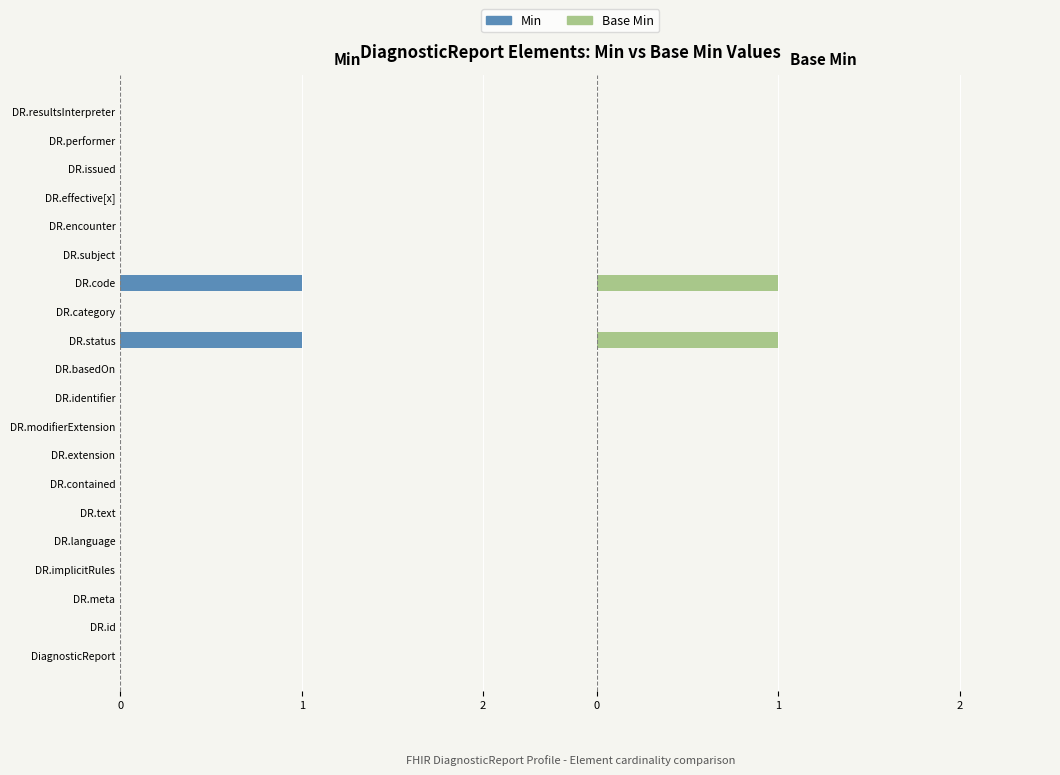

The Base Min series shows 0 at 13. True or false?

False